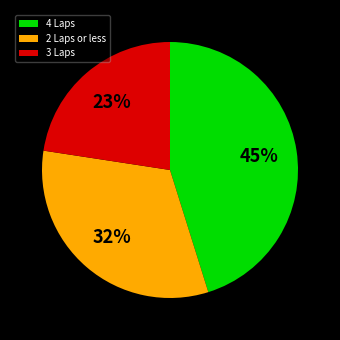

Count the number of slices in the pie.

3